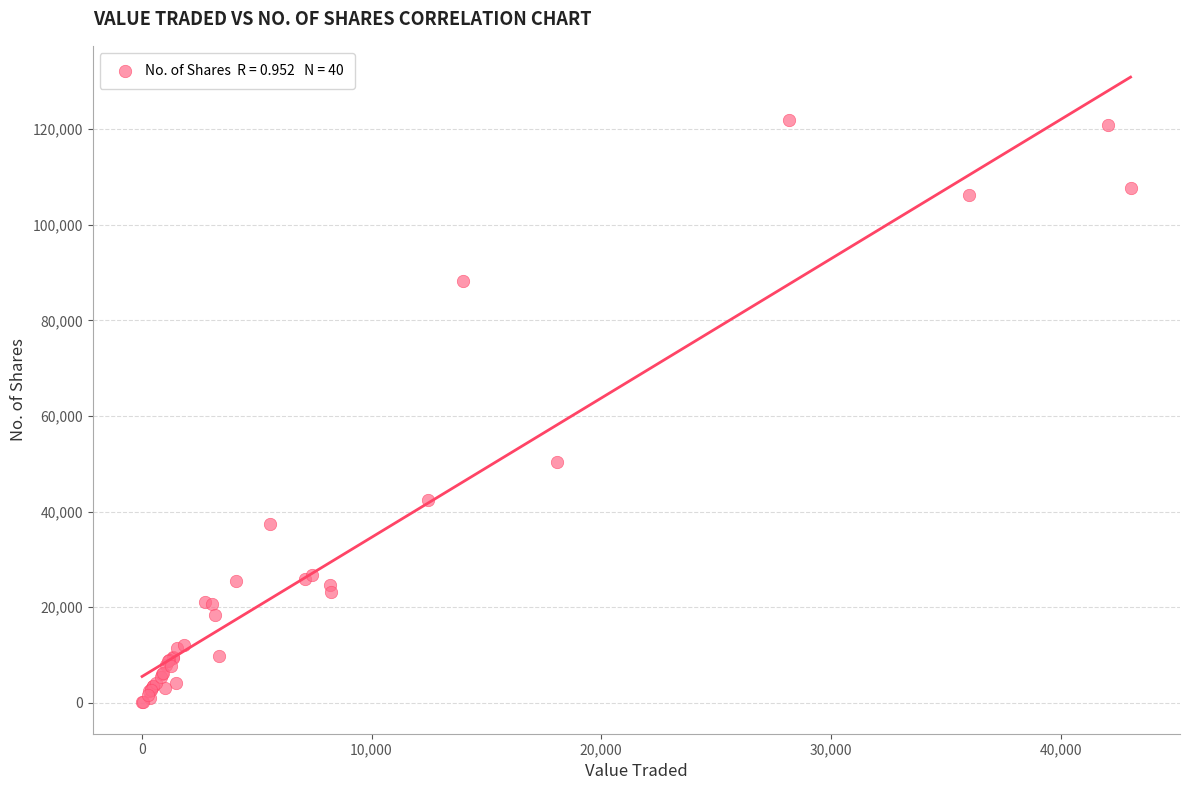

What Y value in the scatter plot is closest to 61002?

50314